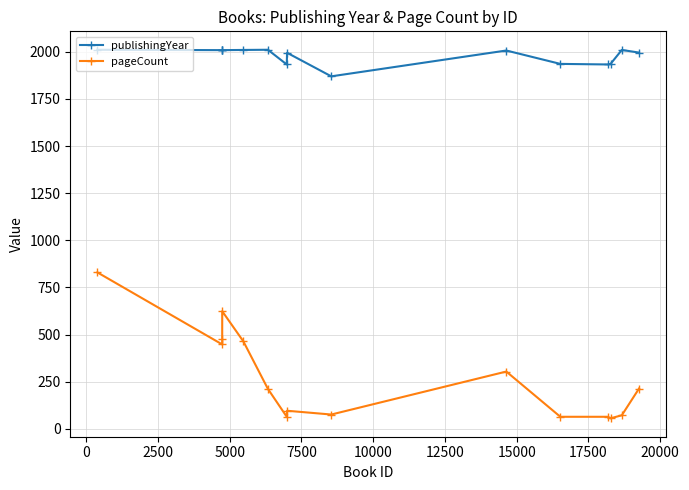

How many lines are shown in the chart?

2